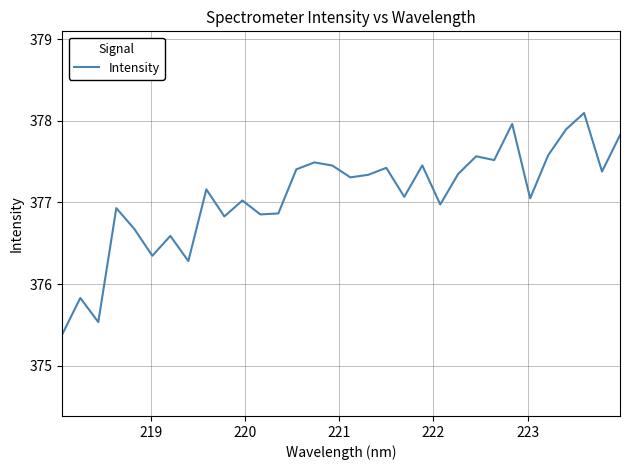

What is the greatest value displayed?

378.1